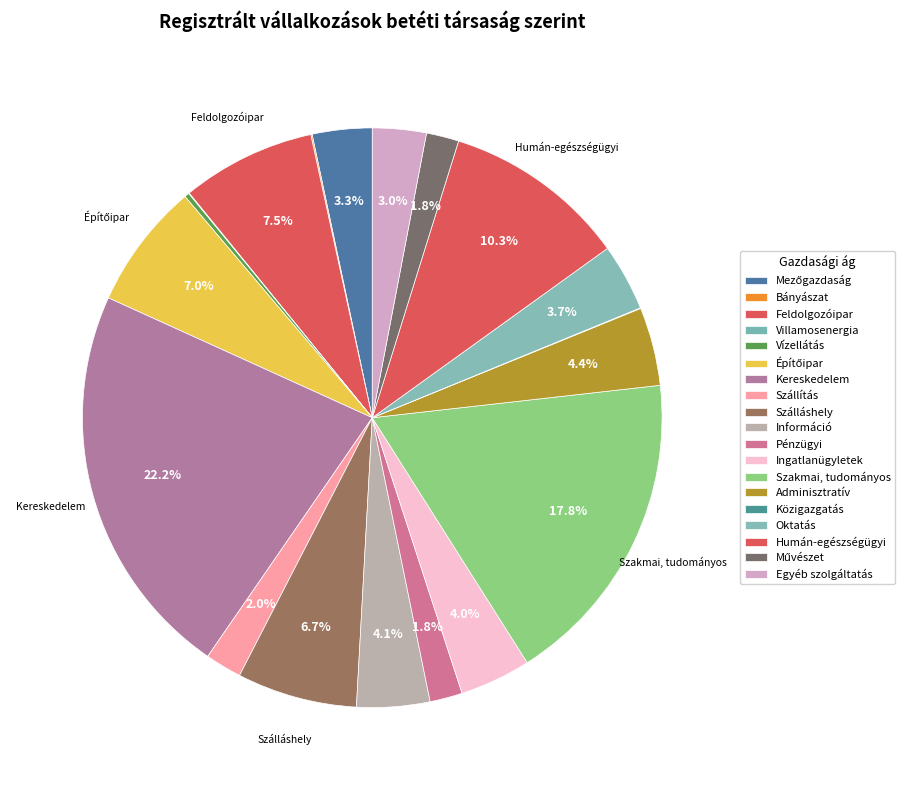

The Humán-egészségügyi slice represents 4% of the pie. True or false?

False